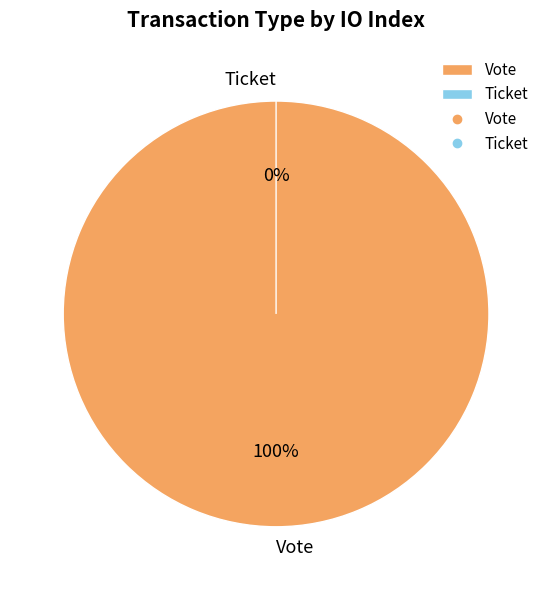

To the nearest percent, what is the average slice percentage?

50%